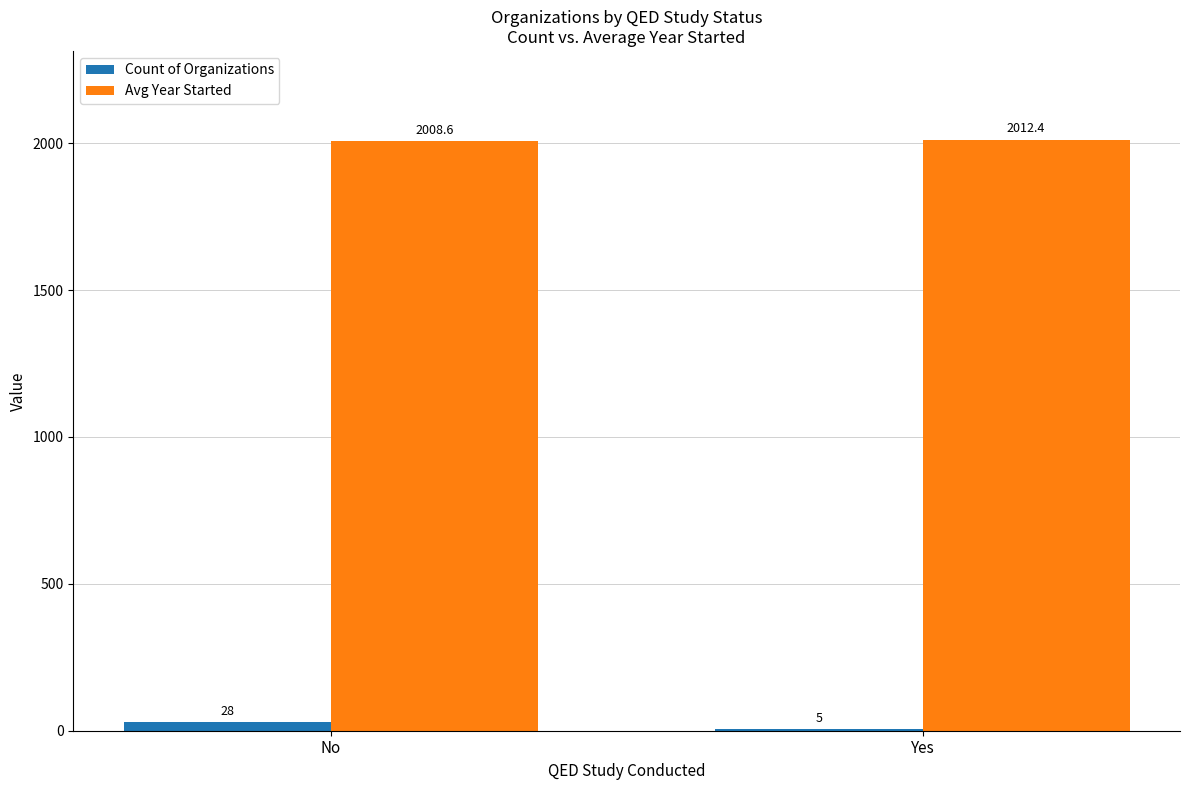

What is the maximum value for Count of Organizations?

28.0